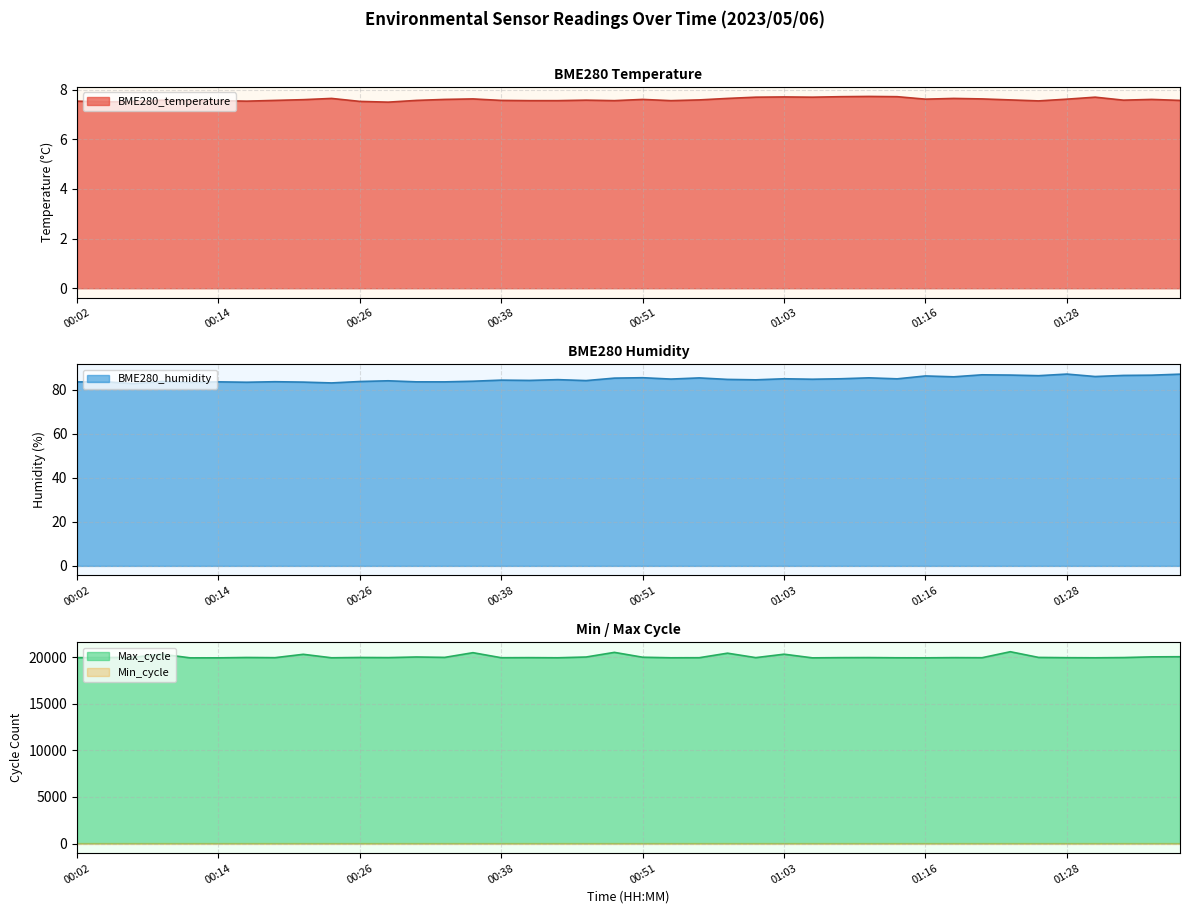

What is the difference between the maximum and minimum values in the BME280_temperature series?

0.2